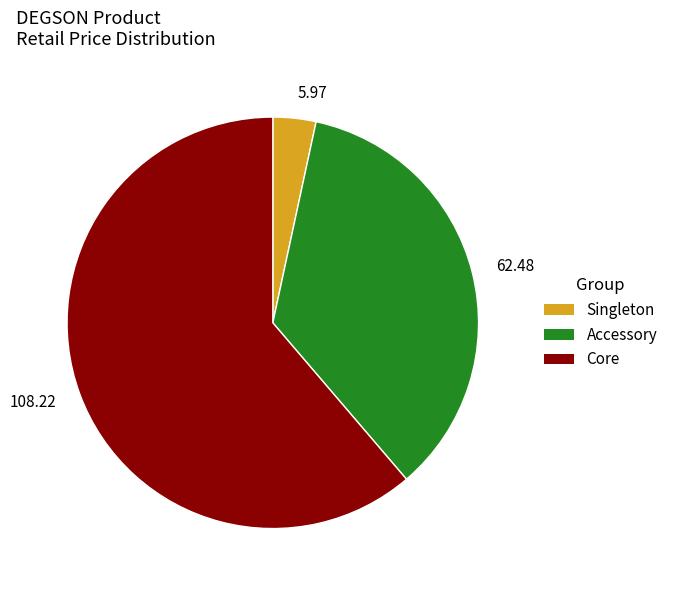

What is the majority slice?

108.22